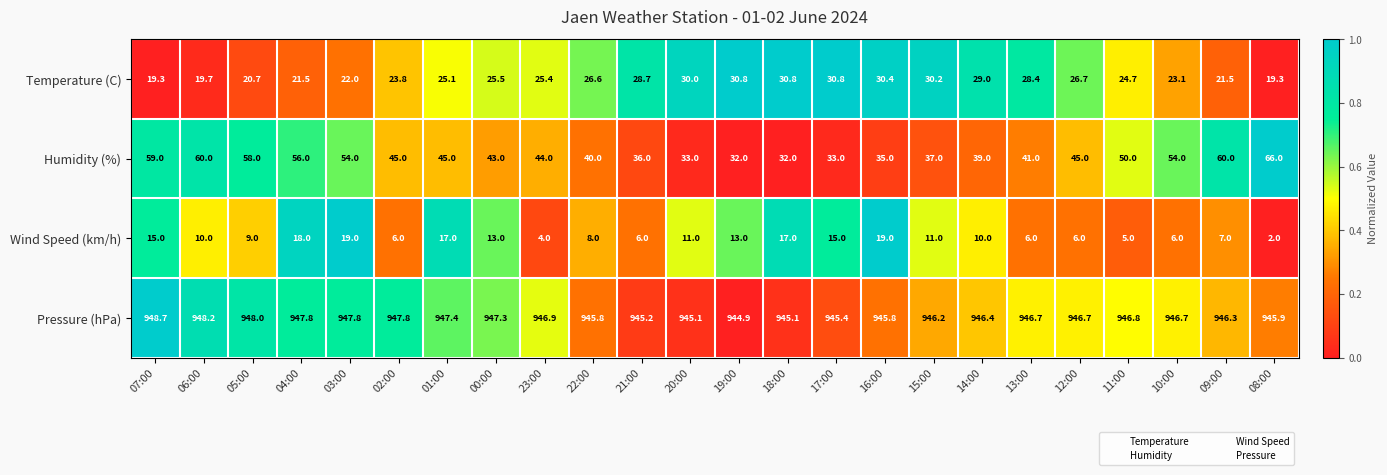

Is it true that Pressure (hPa) equals 1425.5 at 04:00?

False